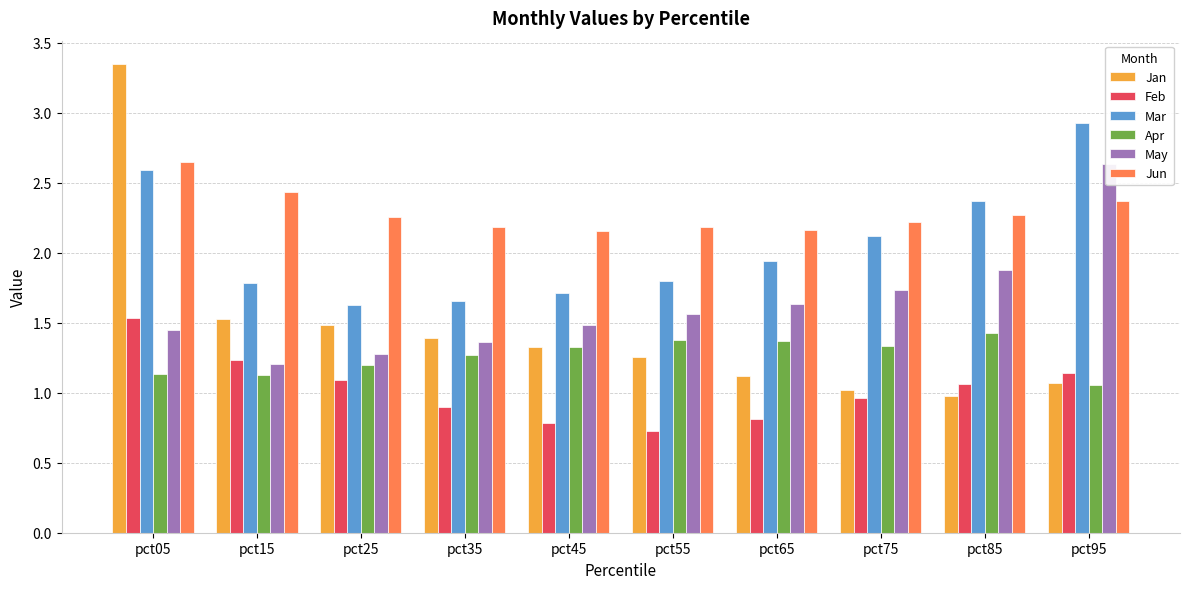

Which has a higher value, pct95 or pct05?

pct05